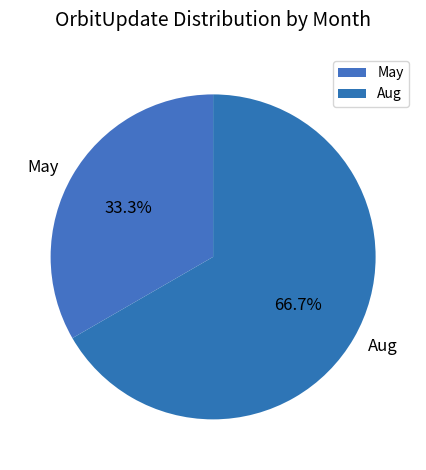

Between Aug and May, which is larger?

Aug